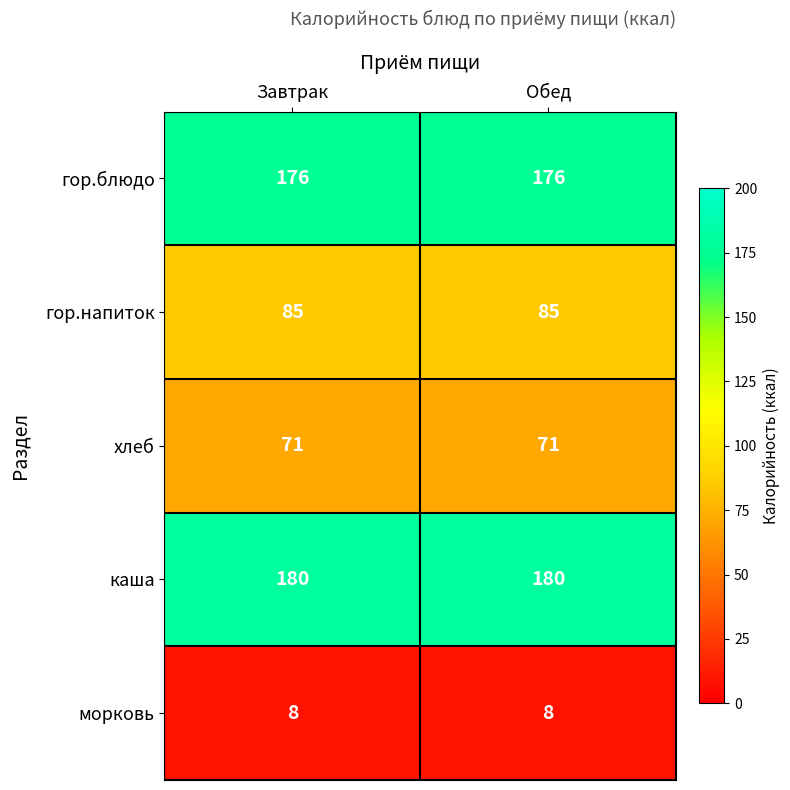

What is the highest value of the каша series?

180